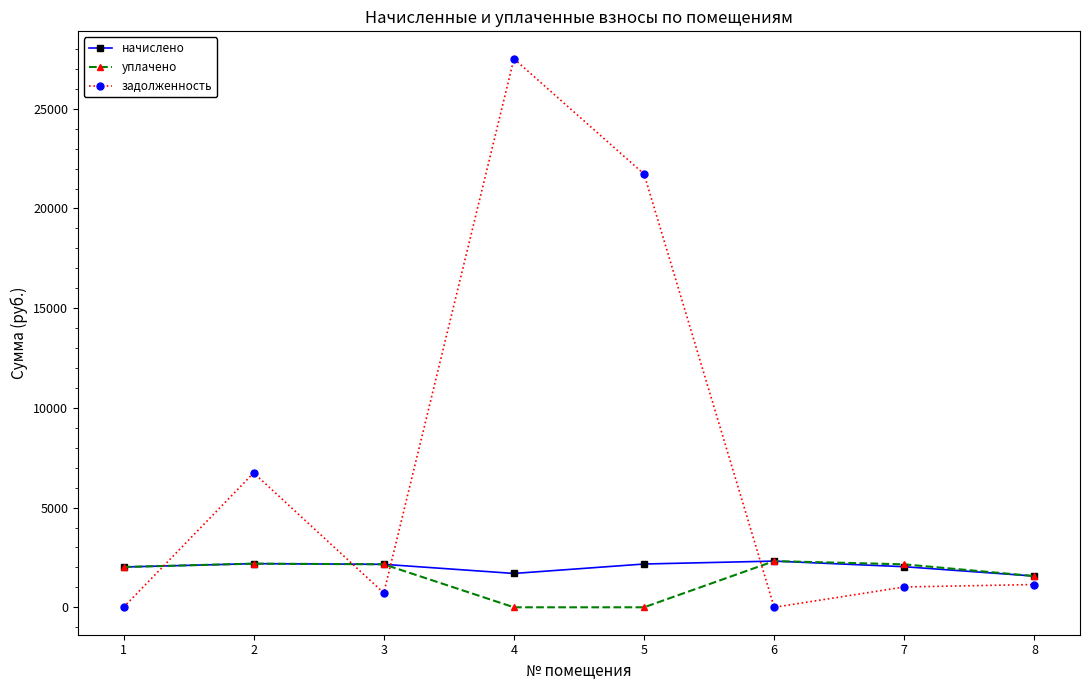

Which series has the largest range (max minus min)?

задолженность